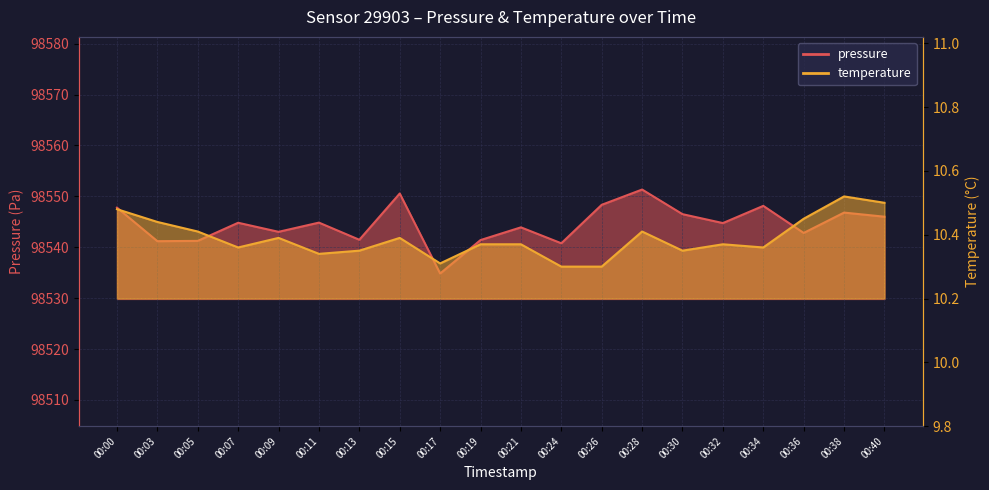

What is the value of the pressure point at the 1st from the left?

98547.8